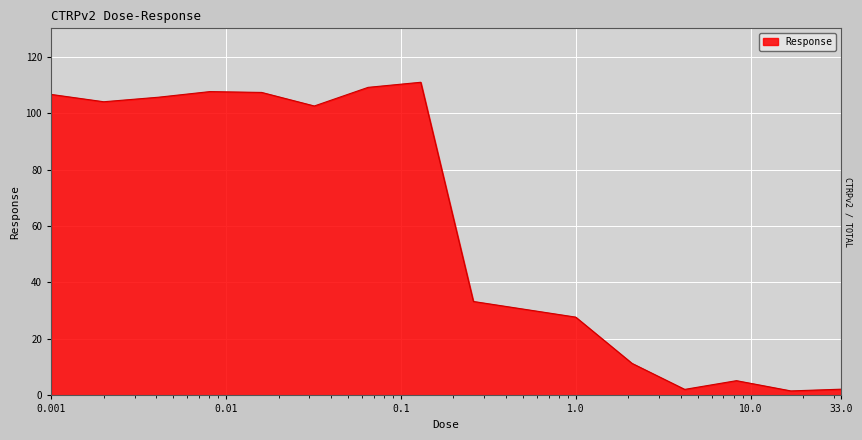

Rank the categories by value from lowest to highest.

17.0, 4.2, 33.0, 8.3, 2.1, 1.0, 0.26, 0.032, 0.002, 0.0041, 0.001, 0.016, 0.0081, 0.065, 0.13